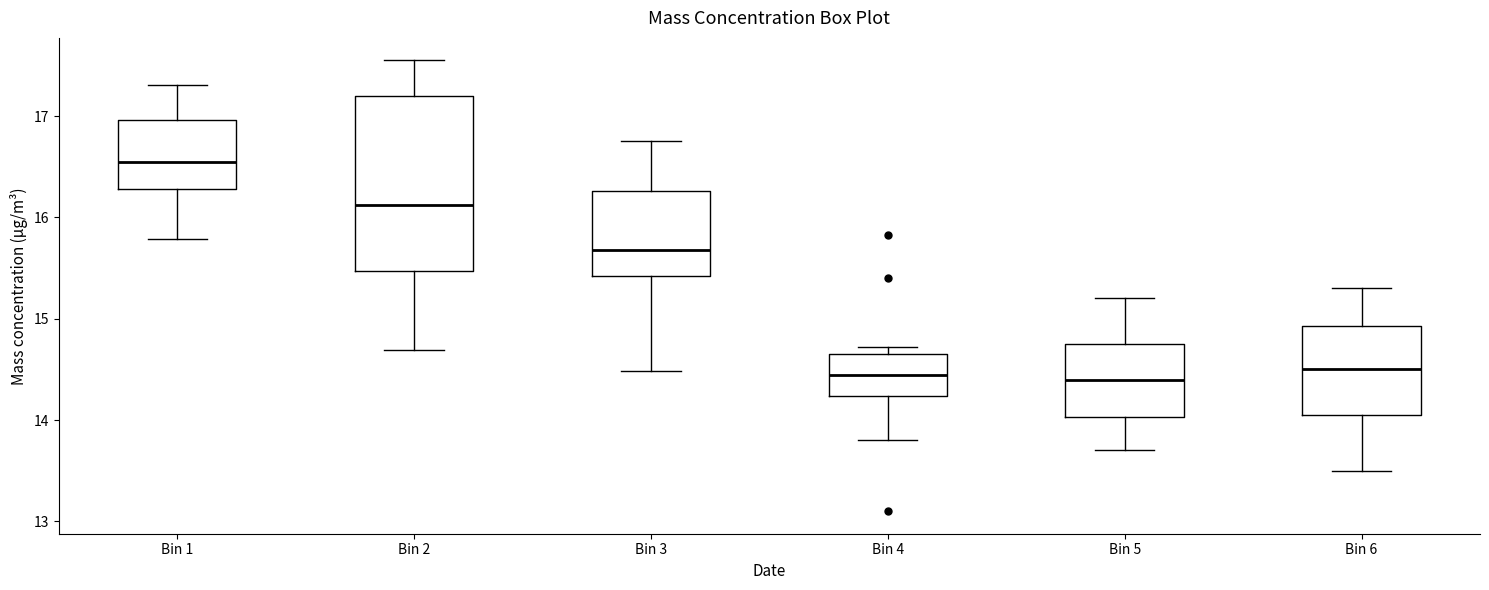

Reading left to right, transcribe this box plot: for each box, give where its median line is, the range the box spans, and where its two whiskers end, as read against the y-axis. The values are not printed on the chart, so give them approximately, as read against the axis.

Bin 1: median 16.6, box 16.3 to 17.0, whiskers 15.8 to 17.3
Bin 2: median 16.1, box 15.5 to 17.2, whiskers 14.7 to 17.6
Bin 3: median 15.7, box 15.4 to 16.3, whiskers 14.5 to 16.8
Bin 4: median 14.4, box 14.2 to 14.7, whiskers 13.8 to 14.7 (just above the box's upper edge)
Bin 5: median 14.4, box 14.0 to 14.8, whiskers 13.7 to 15.2
Bin 6: median 14.5, box 14.1 to 14.9, whiskers 13.5 to 15.3